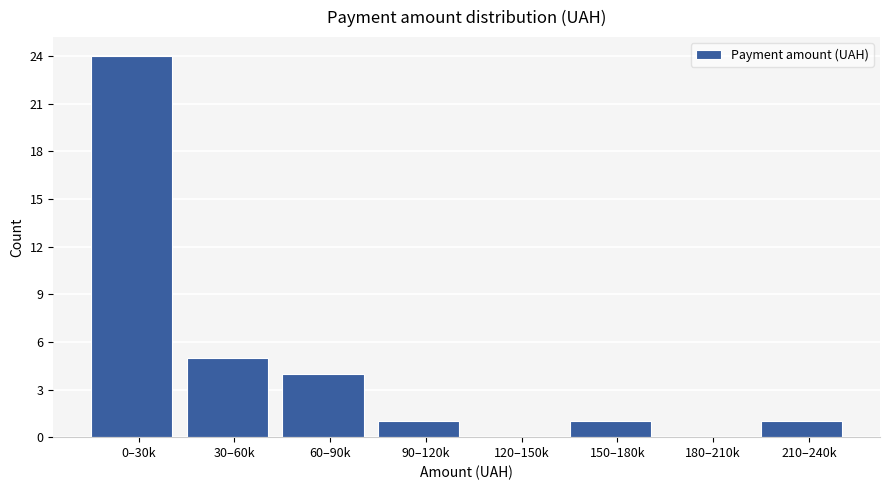

Reading left to right, list all the values displayed in this chart.

0–30k=24	30–60k=5	60–90k=4	90–120k=1	120–150k=0	150–180k=1	180–210k=0	210–240k=1